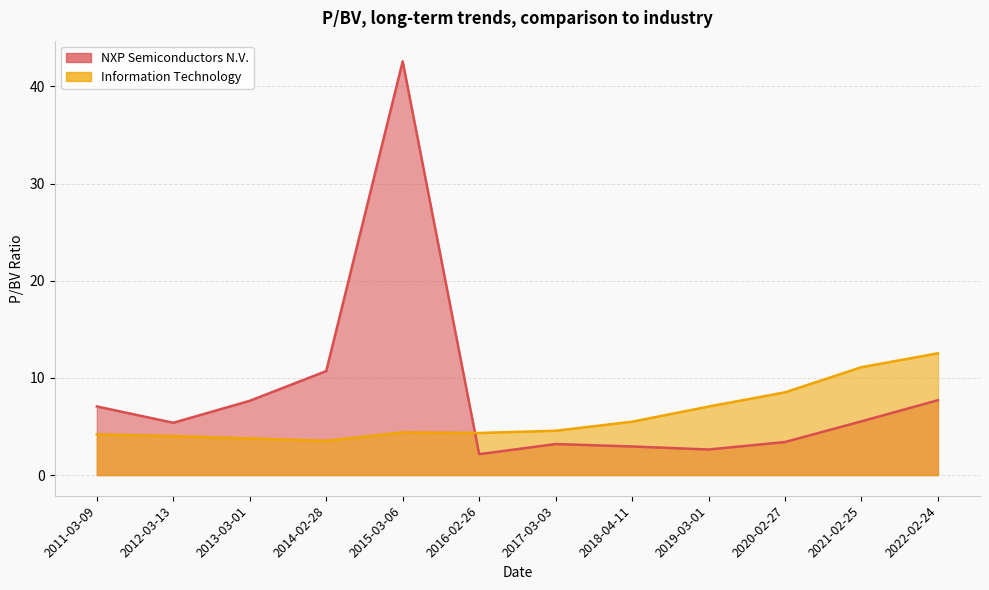

How many interior local peaks does the NXP Semiconductors N.V. series have?

2